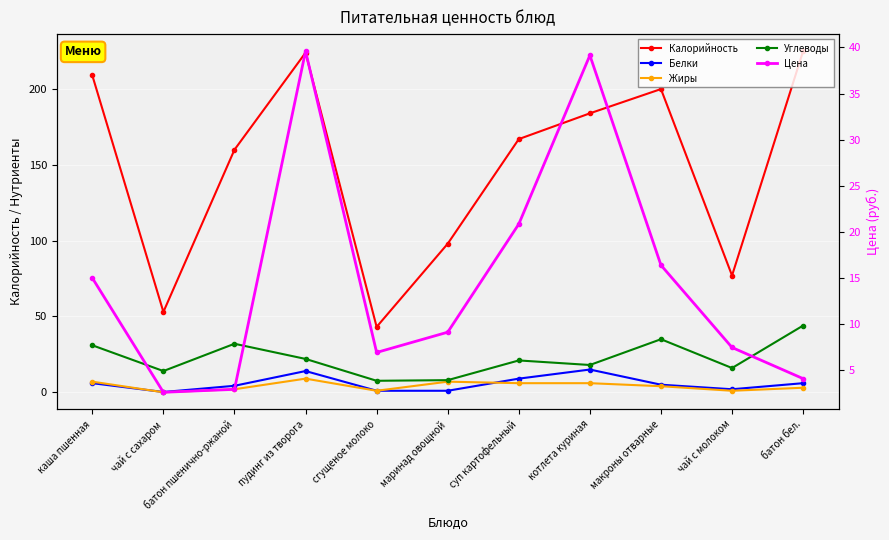

Reading left to right, transcribe all the data shown in this chart.

Калорийность: 209.0	53.0	160.0	224.0	43.1	98.0	167.0	184.0	200.0	77.0	225.0
Белки: 6.0	0.2	4.3	14.0	1.0	1.0	9.0	15.0	5.0	2.0	6.0
Жиры: 7.0	0.0	2.0	9.0	1.0	7.0	6.0	6.0	4.0	1.0	3.0
Углеводы: 31.0	14.0	32.0	22.0	7.6	8.0	21.0	18.0	35.0	16.0	44.0
Цена: 15.0	2.6	2.9	39.6	6.9	9.1	20.8	39.1	16.4	7.5	4.1